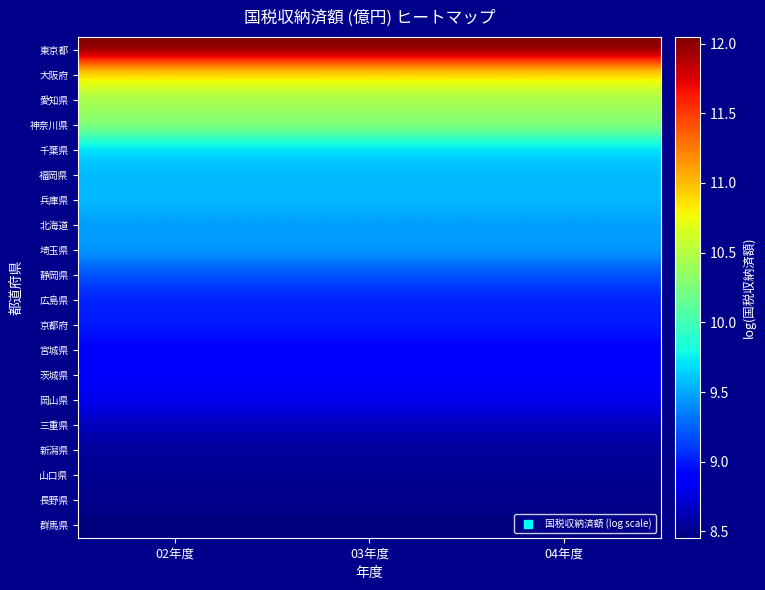

Between 02年度 and 04年度, which series saw the biggest shift?

東京都